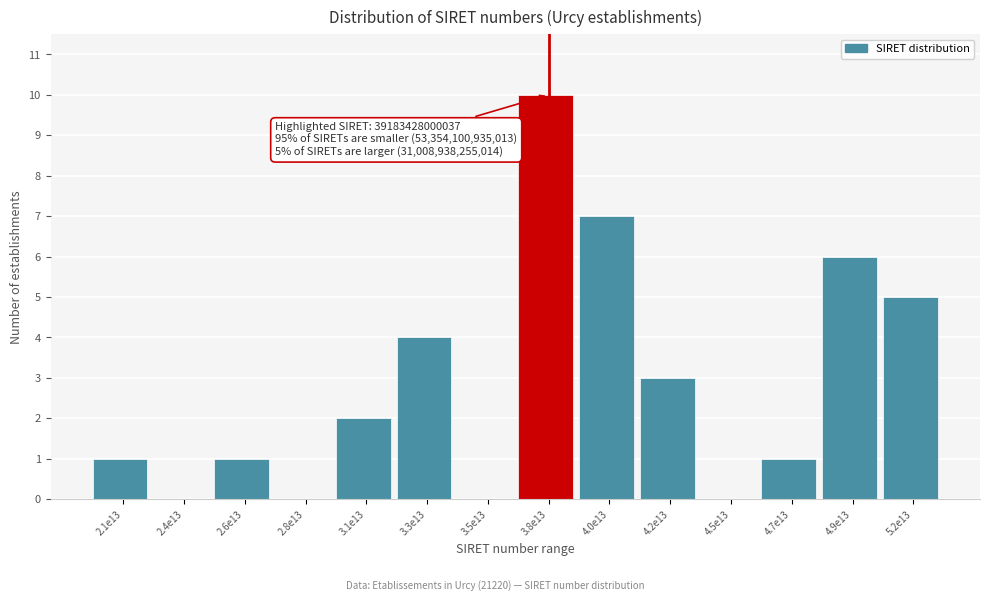

Reading right to left, extract all data points from this chart.

5.2e13=5	4.9e13=6	4.7e13=1	4.5e13=0	4.2e13=3	4.0e13=7	3.8e13=10	3.5e13=0	3.3e13=4	3.1e13=2	2.8e13=0	2.6e13=1	2.4e13=0	2.1e13=1